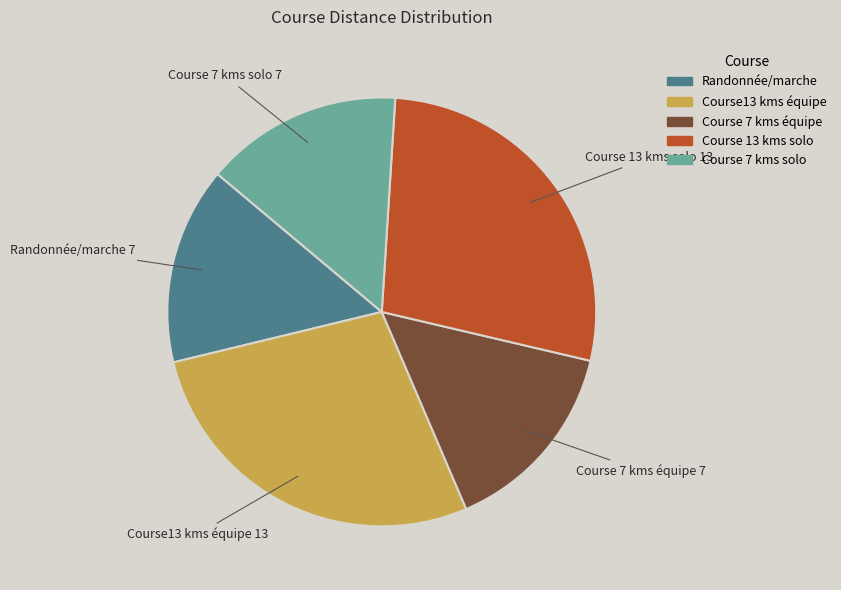

Approximately how many times larger is the value at Course 13 kms solo compared to Course 7 kms solo?

1.9